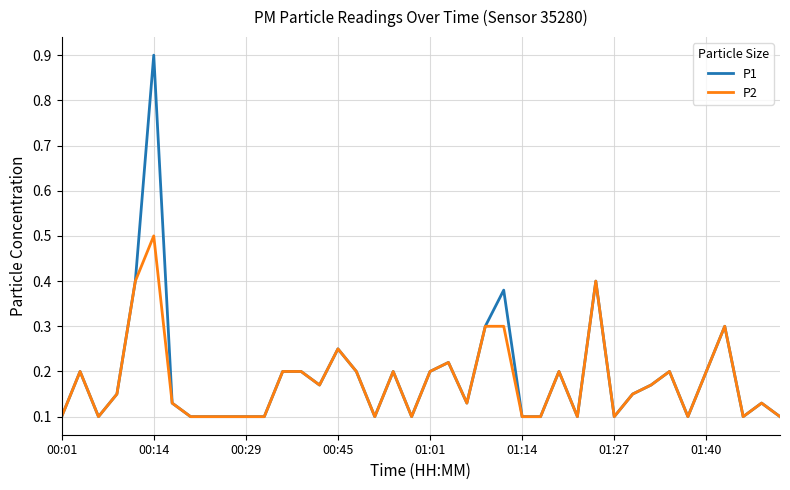

Rank the series by their maximum value, from highest to lowest.

P1, P2